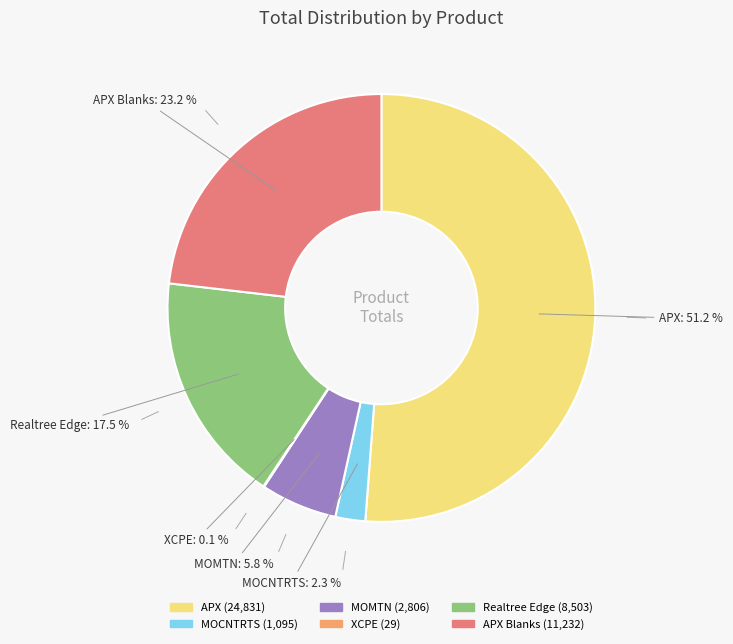

Which category has the biggest portion of the pie?

APX